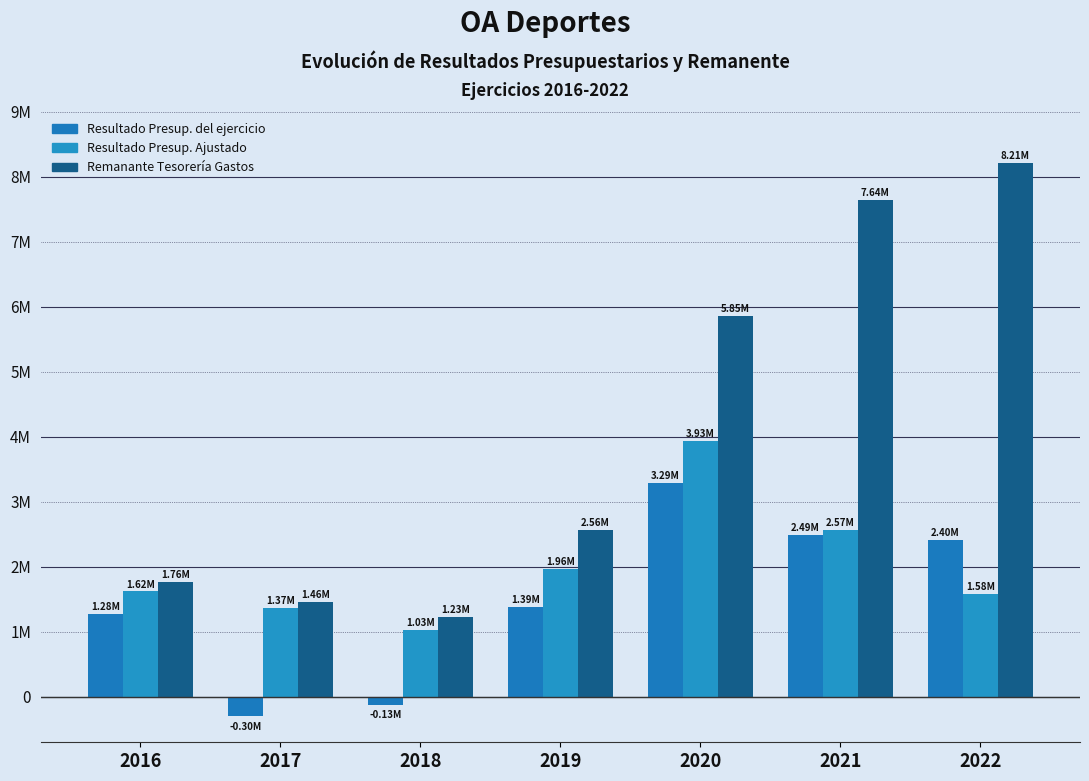

What is the value of the Resultado Presup. Ajustado bar at the 2nd from the left?

1368663.4